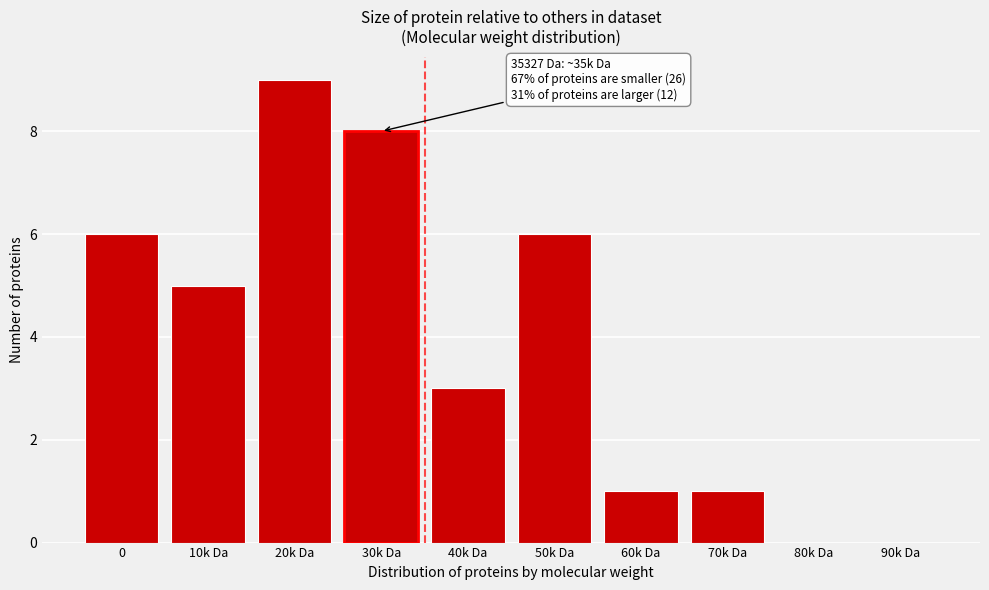

Reading left to right, what are all the values shown in this chart?

0=6	10k Da=5	20k Da=9	30k Da=8	40k Da=3	50k Da=6	60k Da=1	70k Da=1	80k Da=0	90k Da=0